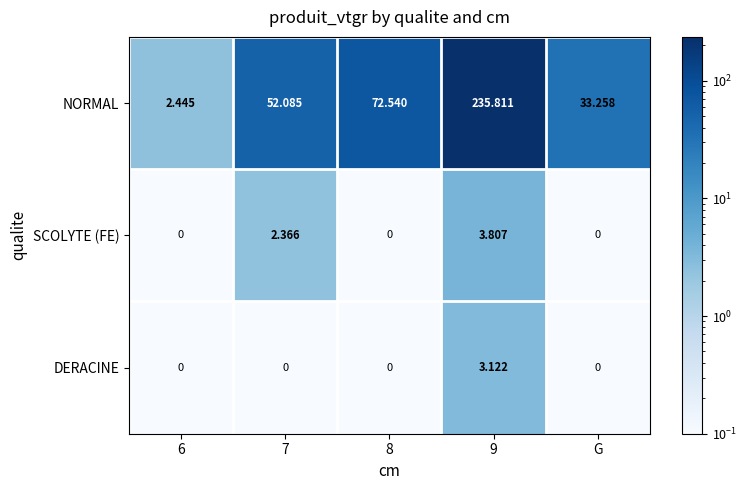

Which series has the largest total across all categories?

NORMAL